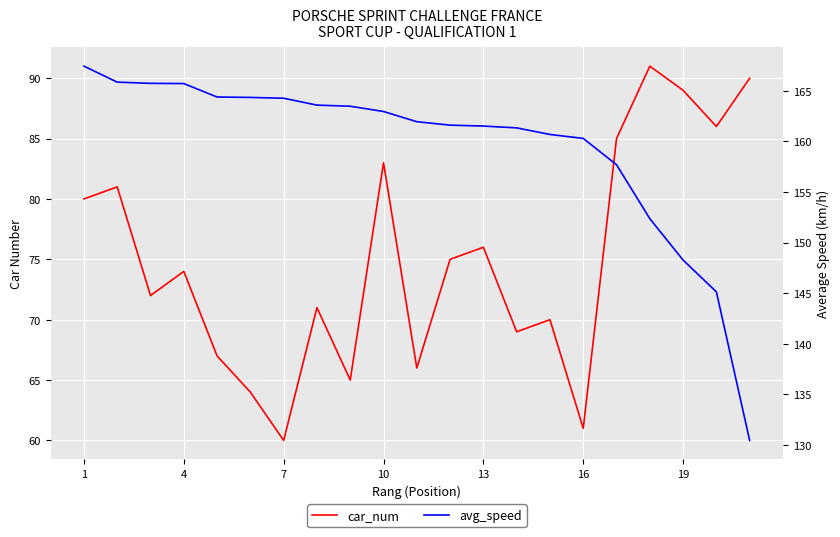

True or false: car_num and avg_speed intersect in this chart.

False